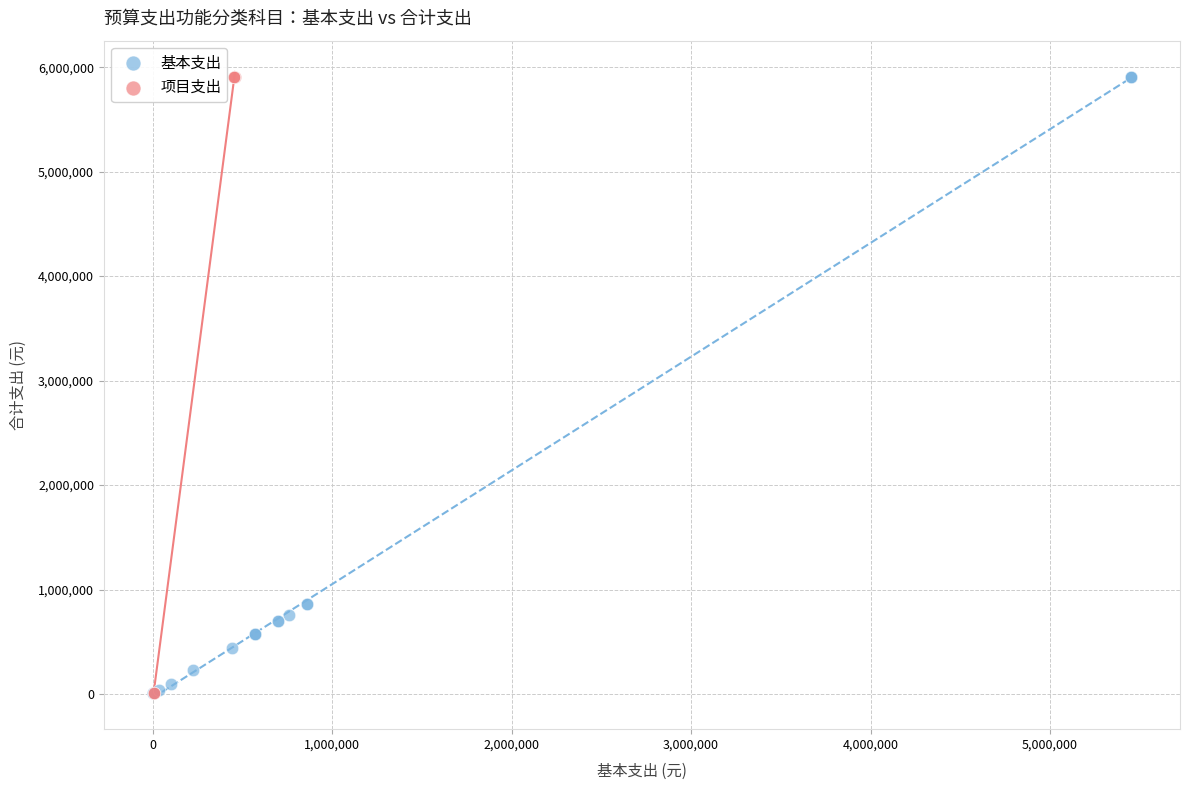

What are all the series names shown in the legend?

基本支出, 项目支出